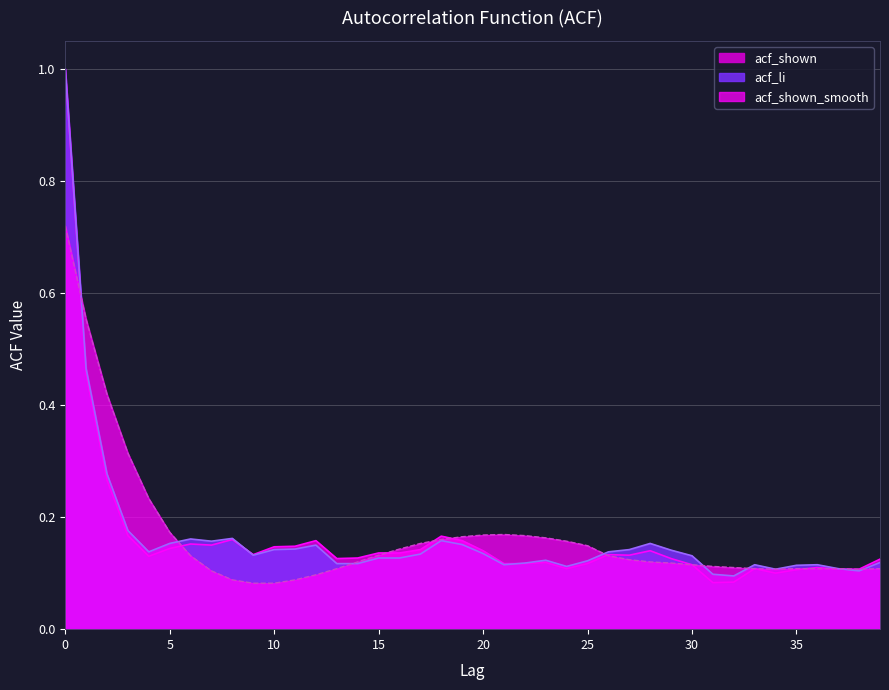

At which category does acf_shown reach its first local peak?

6